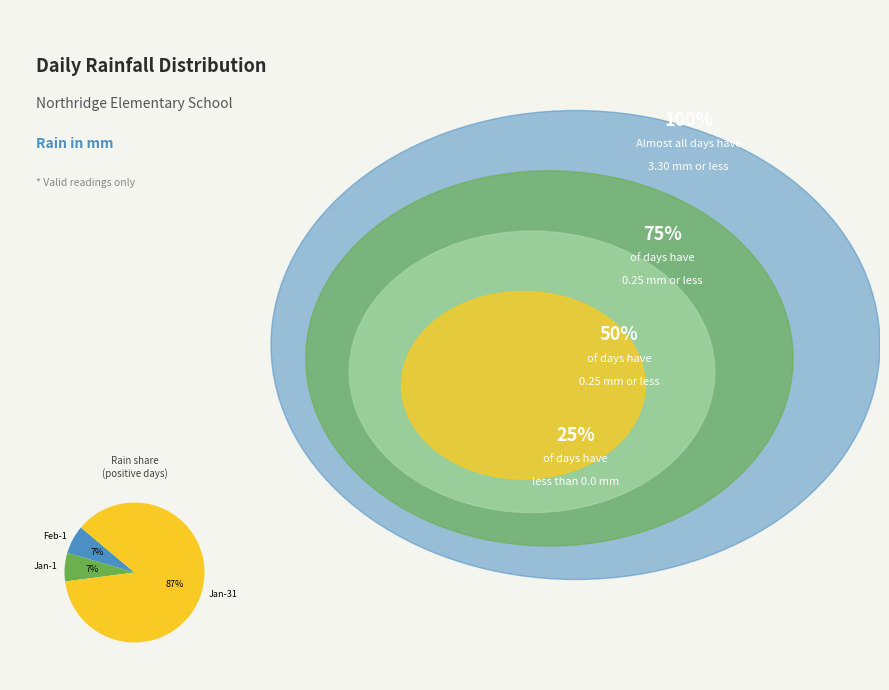

To the nearest percent, what is the combined percentage of Jan-1 and Jan-31?

93%